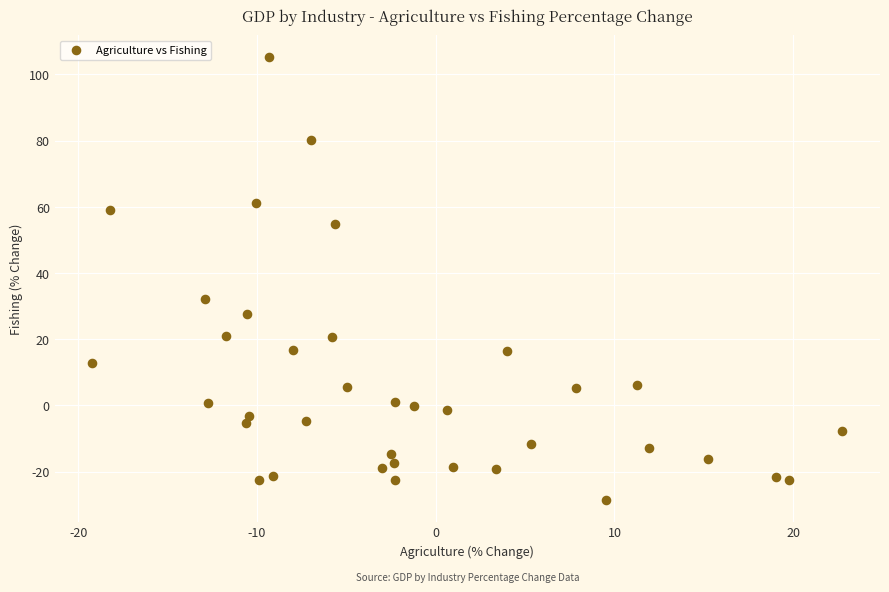

What Y value in the scatter plot is closest to 38?

32.1